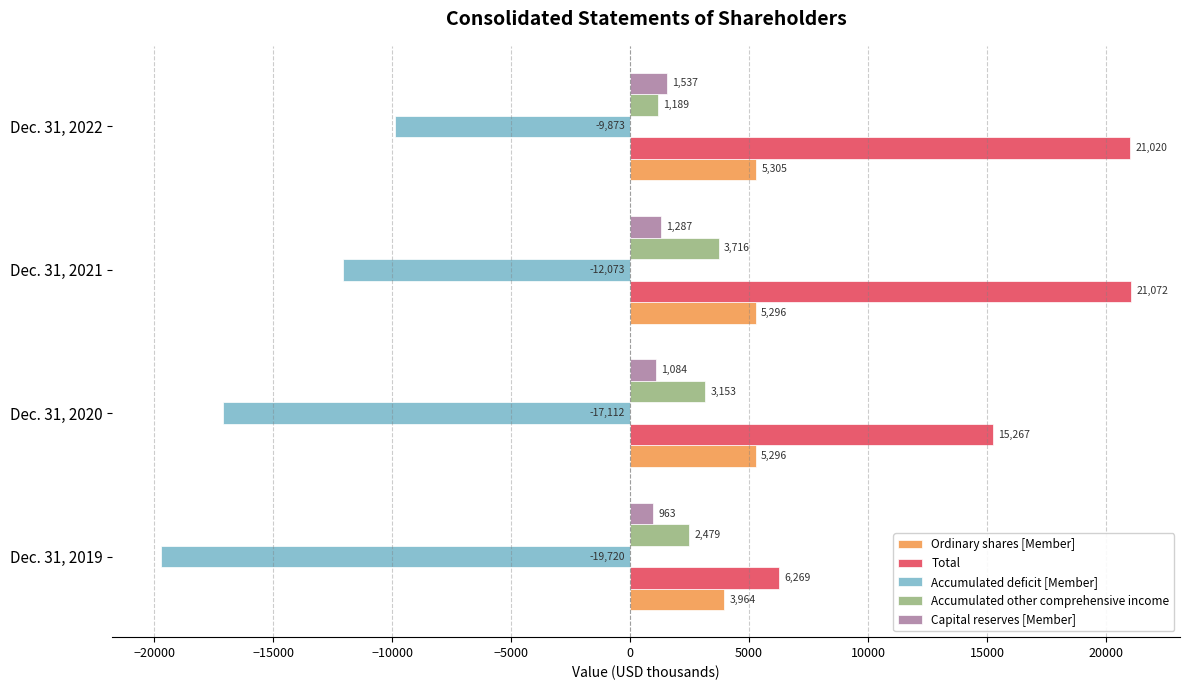

List the labels in order of Capital reserves [Member] value, largest first.

Dec. 31, 2022, Dec. 31, 2021, Dec. 31, 2020, Dec. 31, 2019